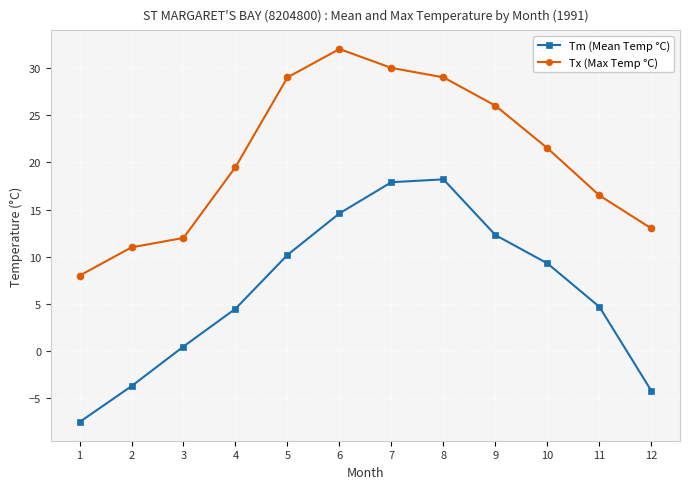

What is the total value across all series at 4?

24.0